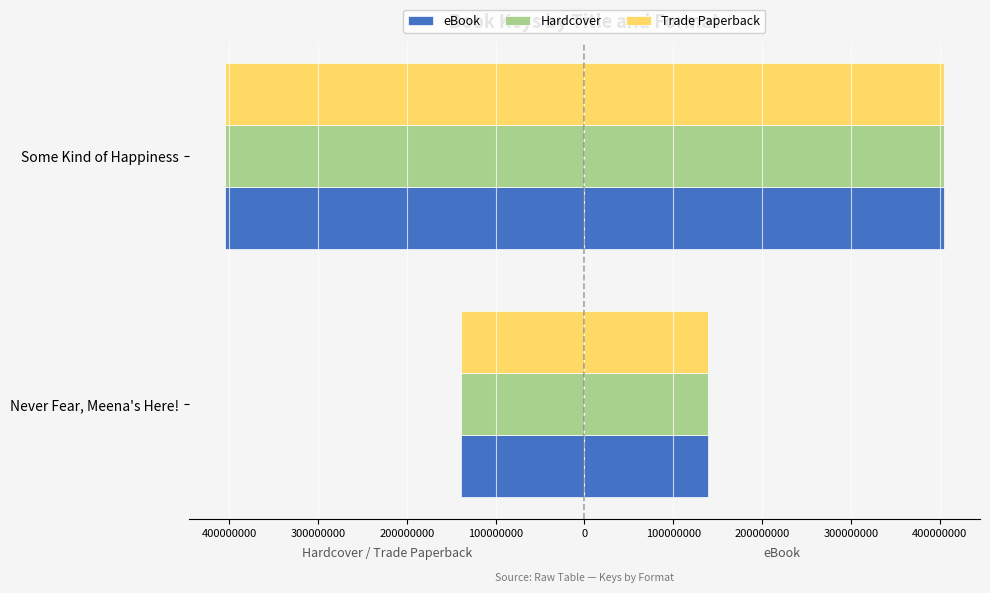

What is the sum of all Trade Paperback values?

-544093109